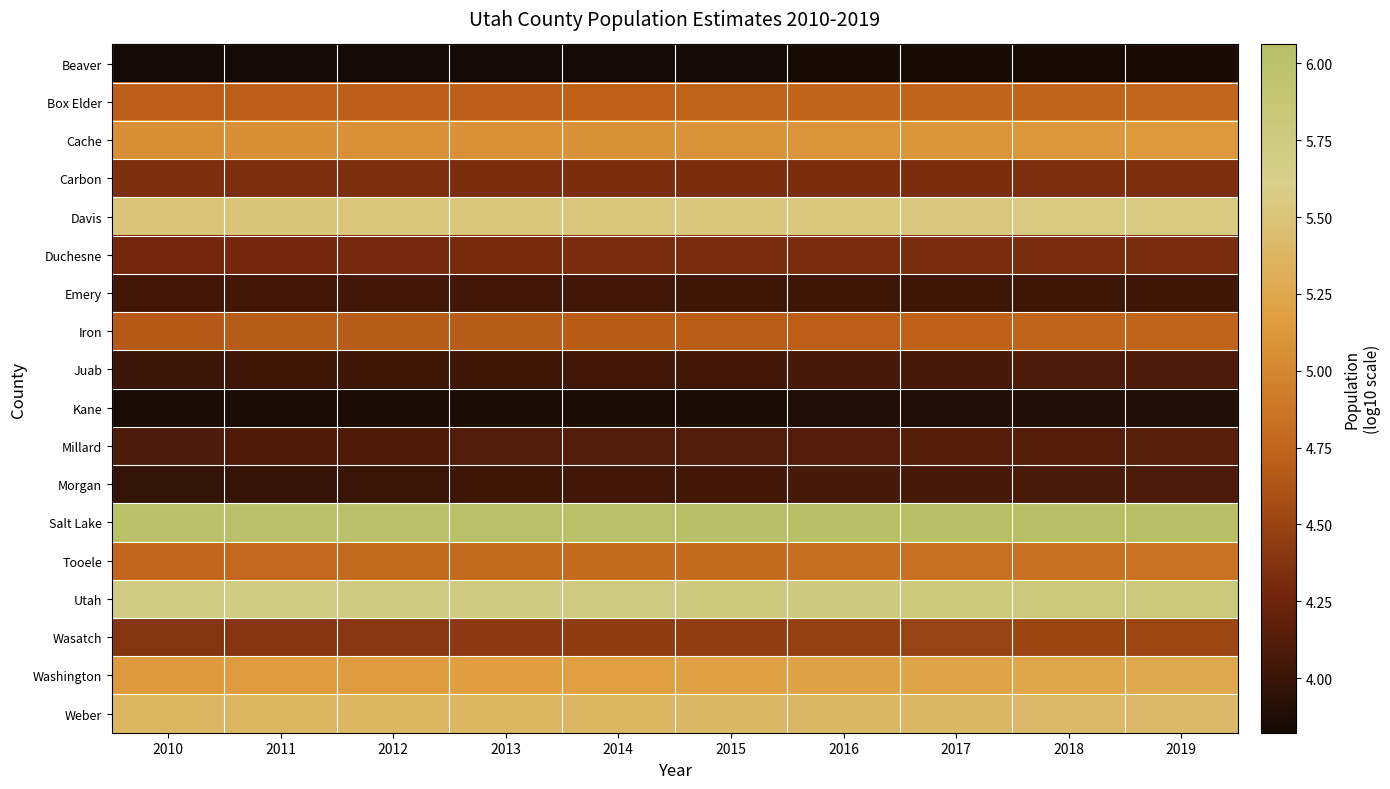

Which label corresponds to the smallest value in the chart?

2010